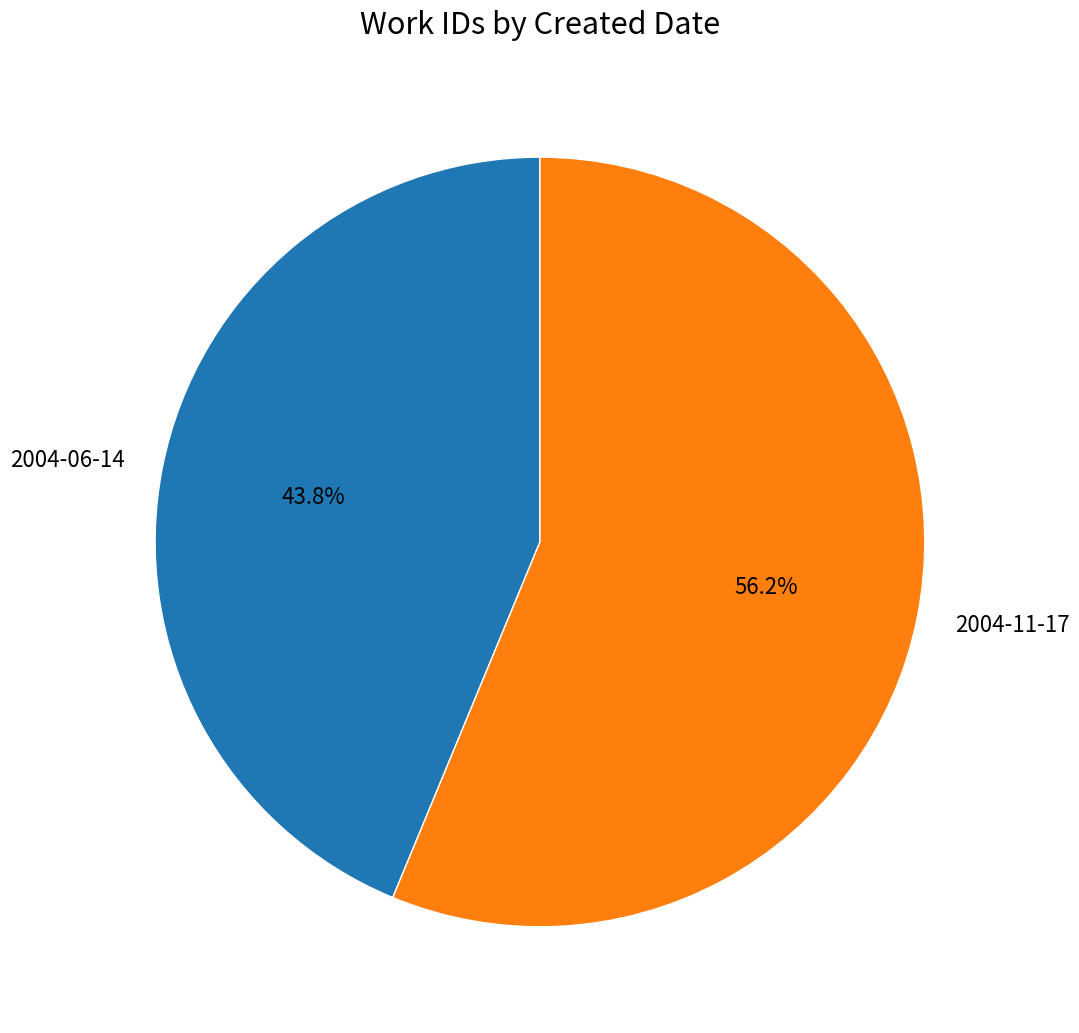

To the nearest percent, what is the difference between the largest and smallest slice percentages?

12%